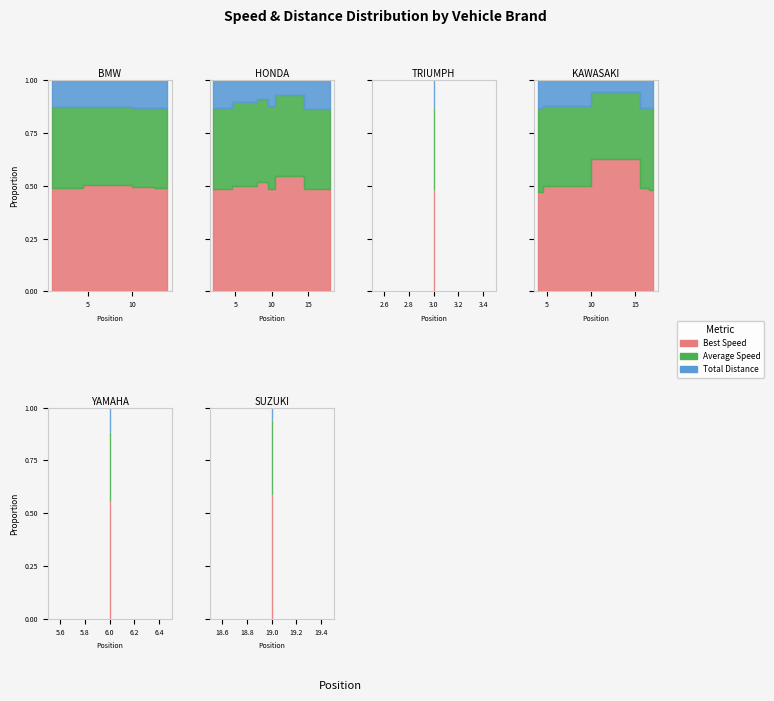

True or false: Total Laps and Total Time cross at least once.

False